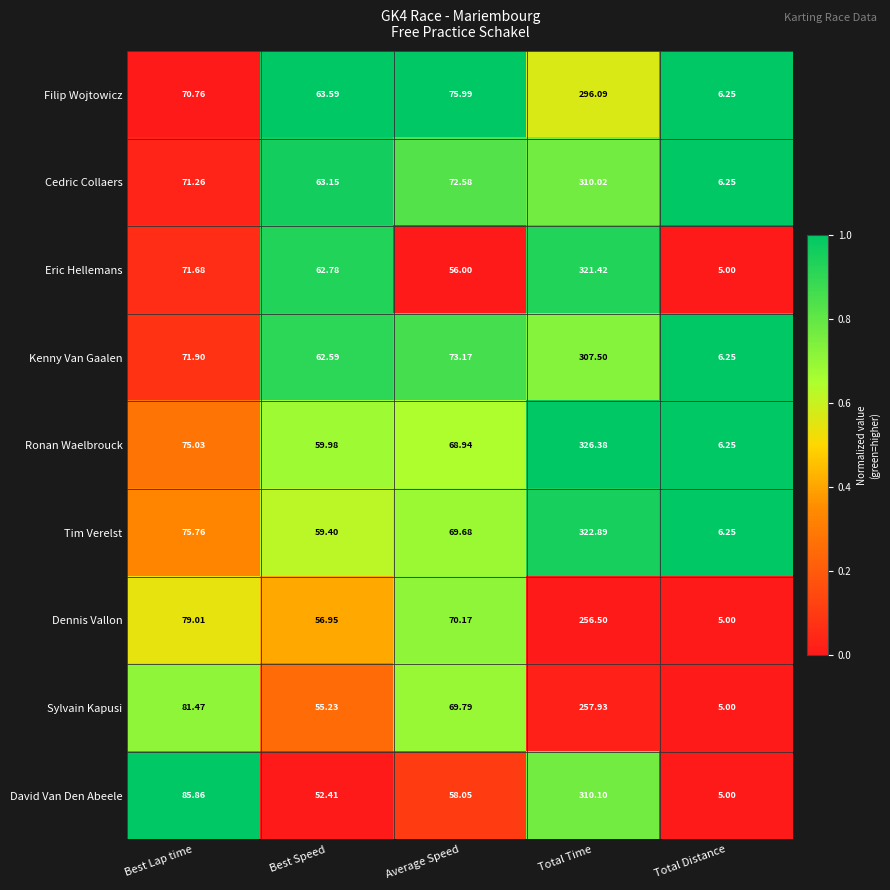

Which series changed the most between Best Lap time and Average Speed?

David Van Den Abeele